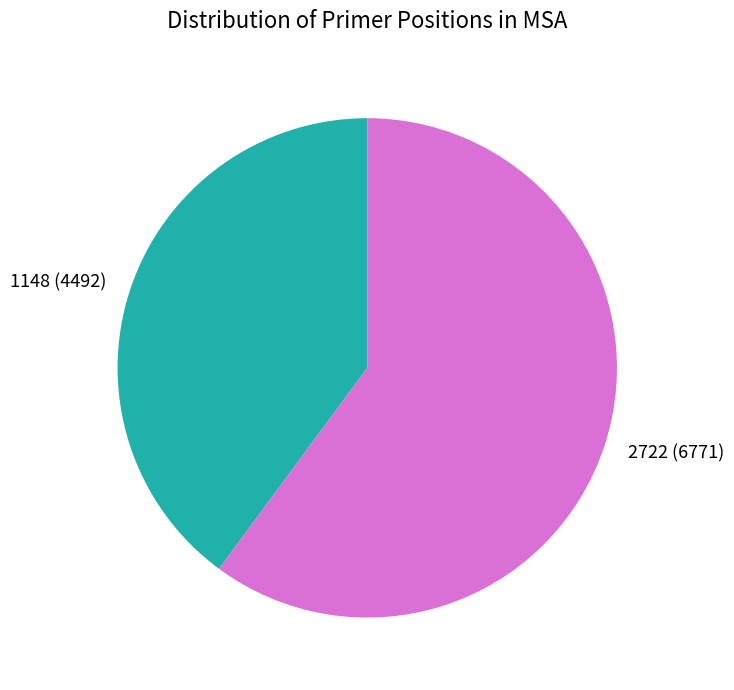

Which slice is the smallest?

1148